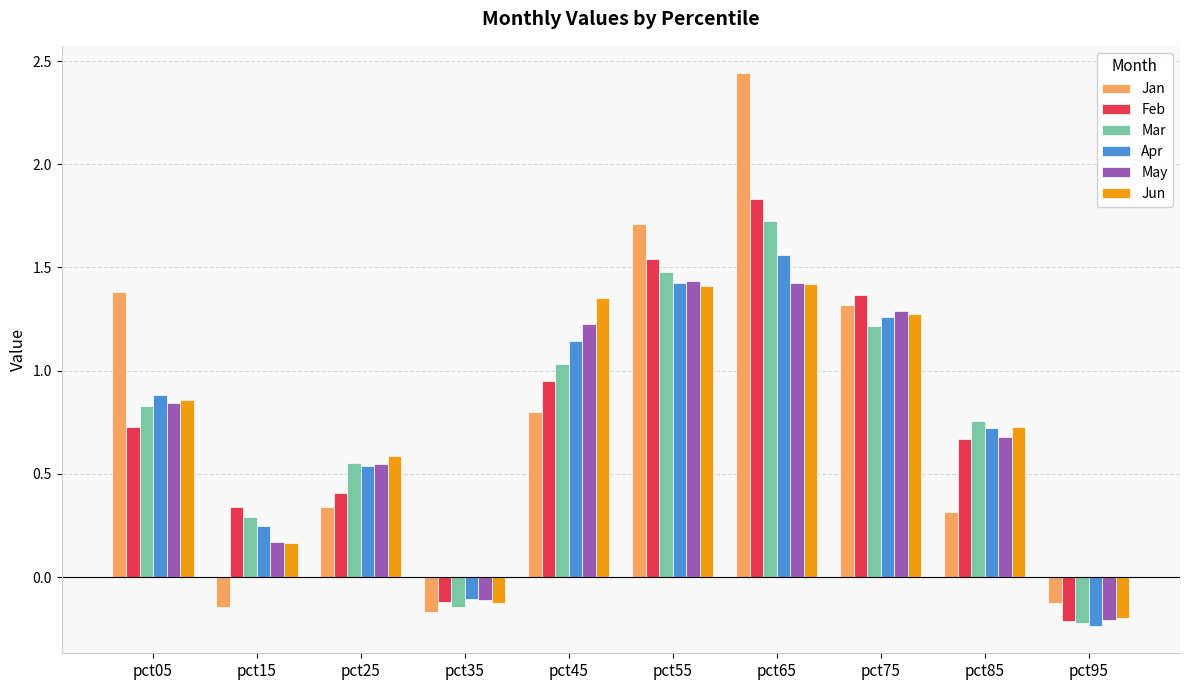

Rank the categories by Mar value from lowest to highest.

pct95, pct35, pct15, pct25, pct85, pct05, pct45, pct75, pct55, pct65